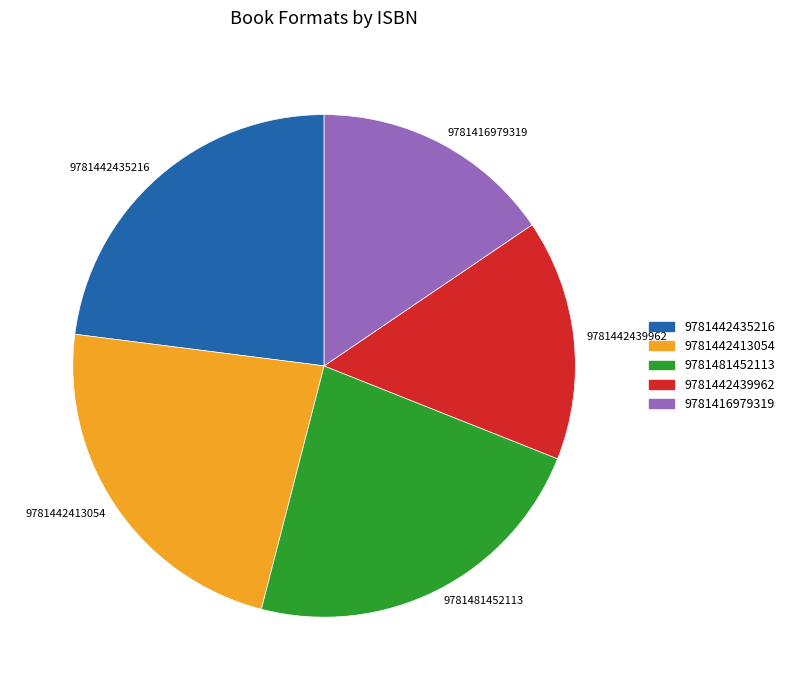

True or false: 9781481452113 accounts for 8% of the total.

False